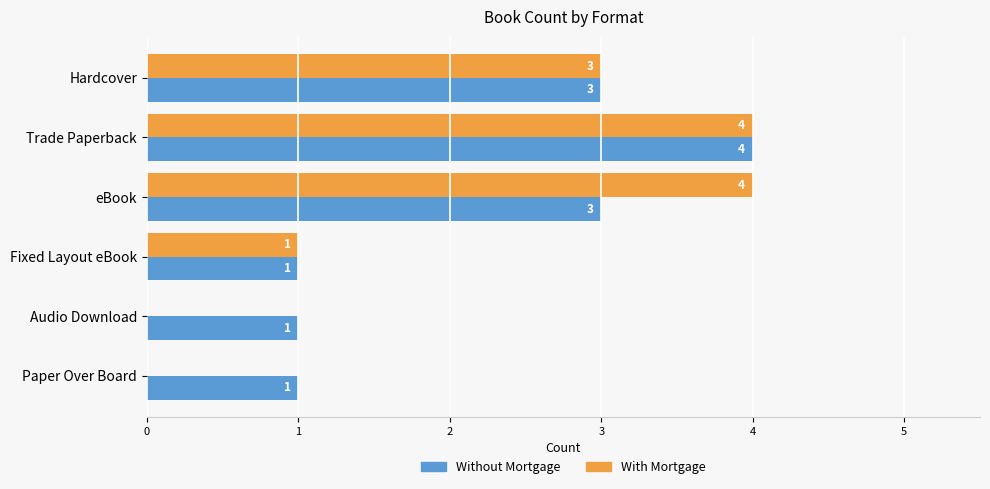

What is the sum of all With Mortgage values?

12